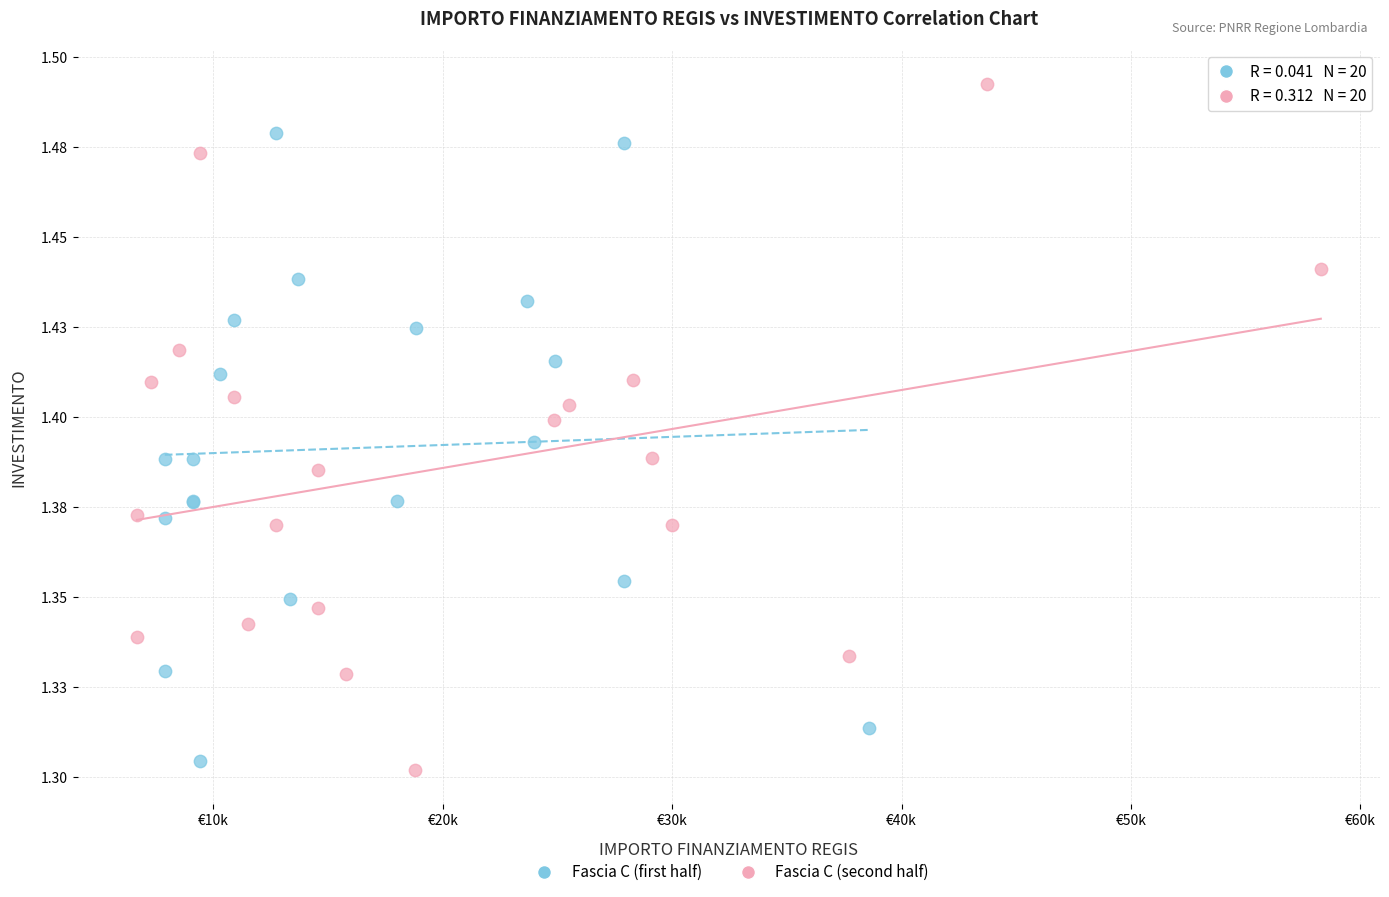

What are all the series names shown in the legend?

Fascia C (first half), Fascia C (second half)